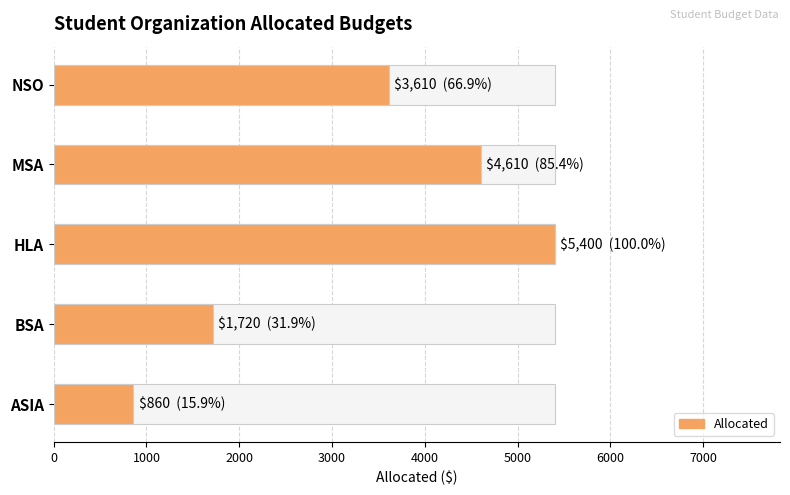

Reading left to right, list all the values displayed in this chart.

860	1720	5400	4610	3610